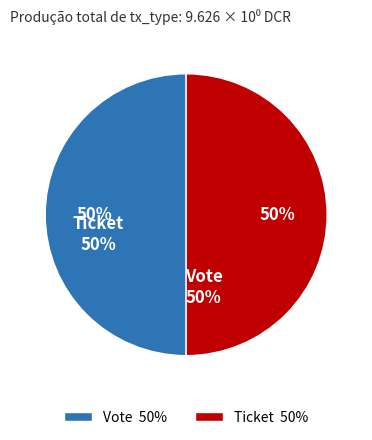

Is it true that Vote 50% is 50% of the pie?

True